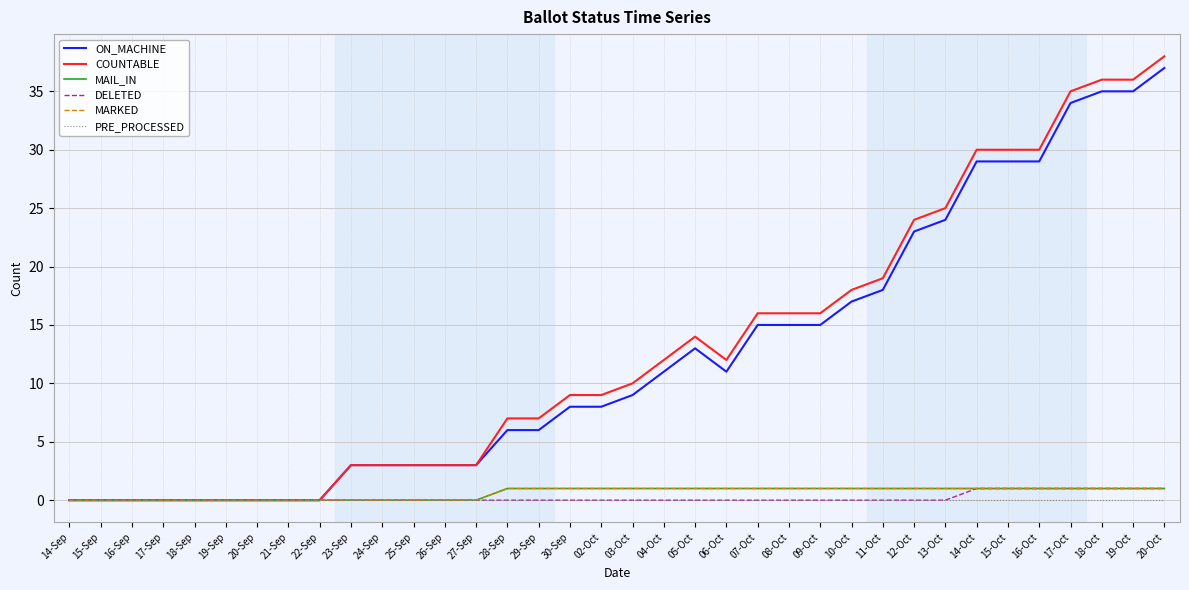

Reading left to right, extract all data points from this chart.

ON_MACHINE: 0	0	0	0	0	0	0	0	0	3	3	3	3	3	6	6	8	8	9	11	13	11	15	15	15	17	18	23	24	29	29	29	34	35	35	37
COUNTABLE: 0	0	0	0	0	0	0	0	0	3	3	3	3	3	7	7	9	9	10	12	14	12	16	16	16	18	19	24	25	30	30	30	35	36	36	38
MAIL_IN: 0	0	0	0	0	0	0	0	0	0	0	0	0	0	1	1	1	1	1	1	1	1	1	1	1	1	1	1	1	1	1	1	1	1	1	1
DELETED: 0	0	0	0	0	0	0	0	0	0	0	0	0	0	0	0	0	0	0	0	0	0	0	0	0	0	0	0	0	1	1	1	1	1	1	1
MARKED: 0	0	0	0	0	0	0	0	0	0	0	0	0	0	1	1	1	1	1	1	1	1	1	1	1	1	1	1	1	1	1	1	1	1	1	1
PRE_PROCESSED: 0	0	0	0	0	0	0	0	0	0	0	0	0	0	0	0	0	0	0	0	0	0	0	0	0	0	0	0	0	0	0	0	0	0	0	0